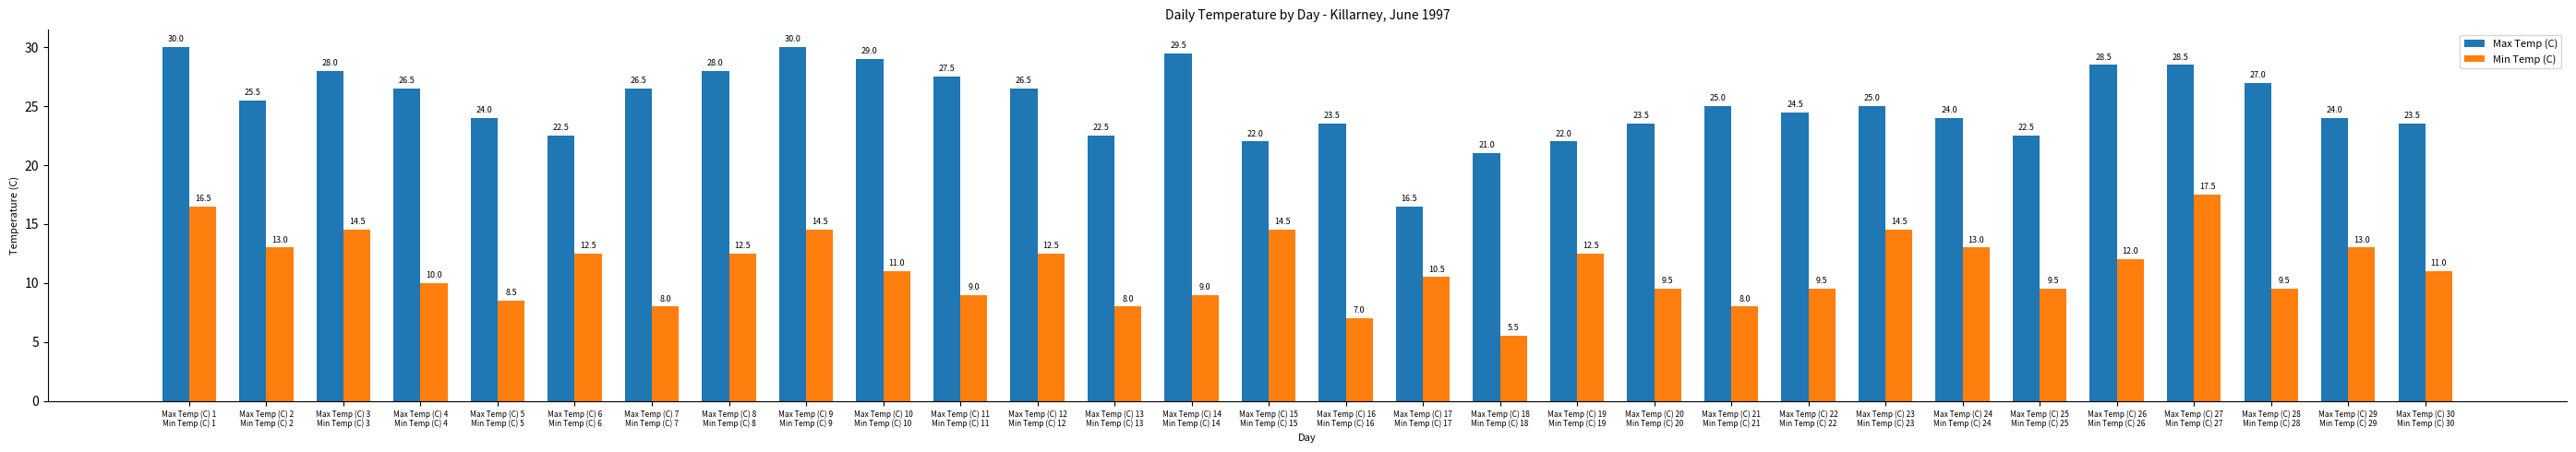

Reading right to left, transcribe all the data shown in this chart.

Max Temp (C): 23.5	24.0	27.0	28.5	28.5	22.5	24.0	25.0	24.5	25.0	23.5	22.0	21.0	16.5	23.5	22.0	29.5	22.5	26.5	27.5	29.0	30.0	28.0	26.5	22.5	24.0	26.5	28.0	25.5	30.0
Min Temp (C): 11.0	13.0	9.5	17.5	12.0	9.5	13.0	14.5	9.5	8.0	9.5	12.5	5.5	10.5	7.0	14.5	9.0	8.0	12.5	9.0	11.0	14.5	12.5	8.0	12.5	8.5	10.0	14.5	13.0	16.5